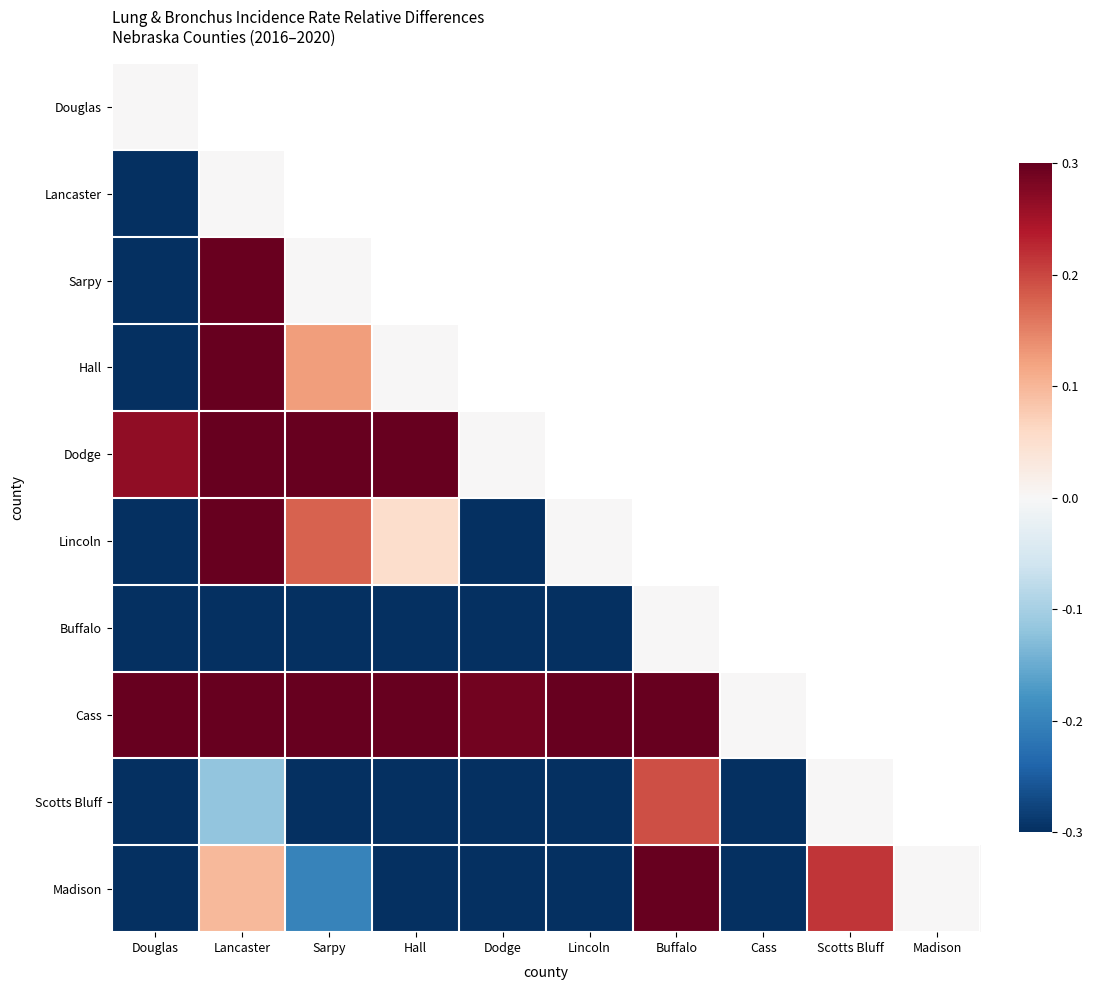

Count the number of categories in the chart.

10